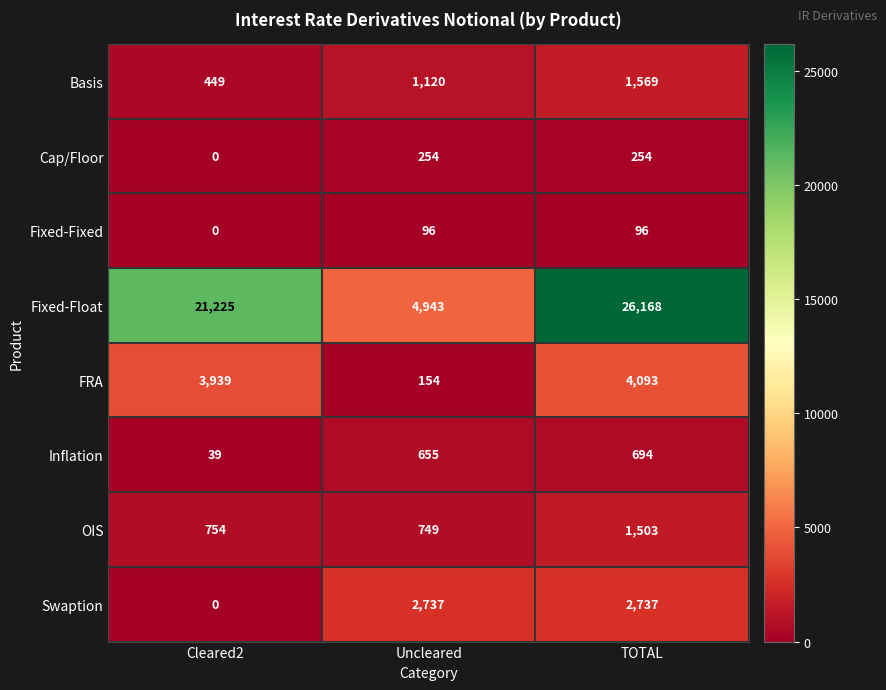

What is the difference between the Basis values at Uncleared and Cleared2?

671